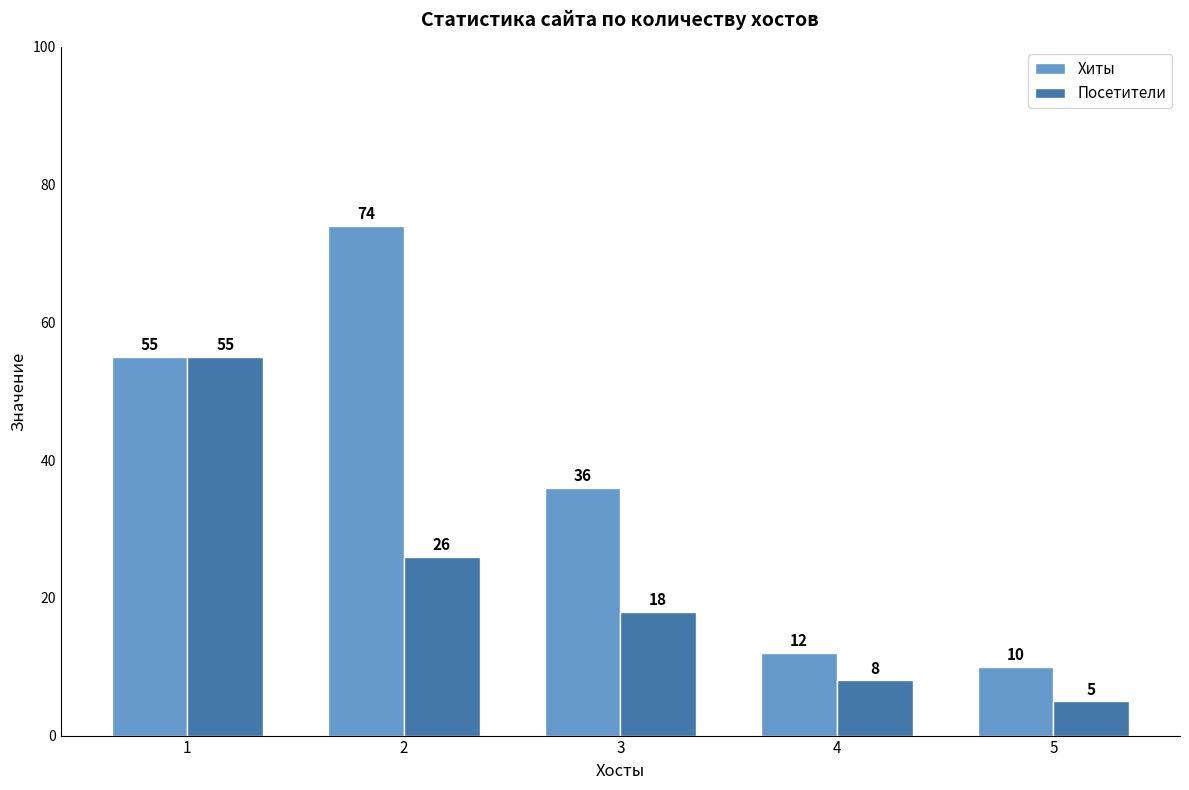

What is the difference between the Хиты values at 3 and 4?

24